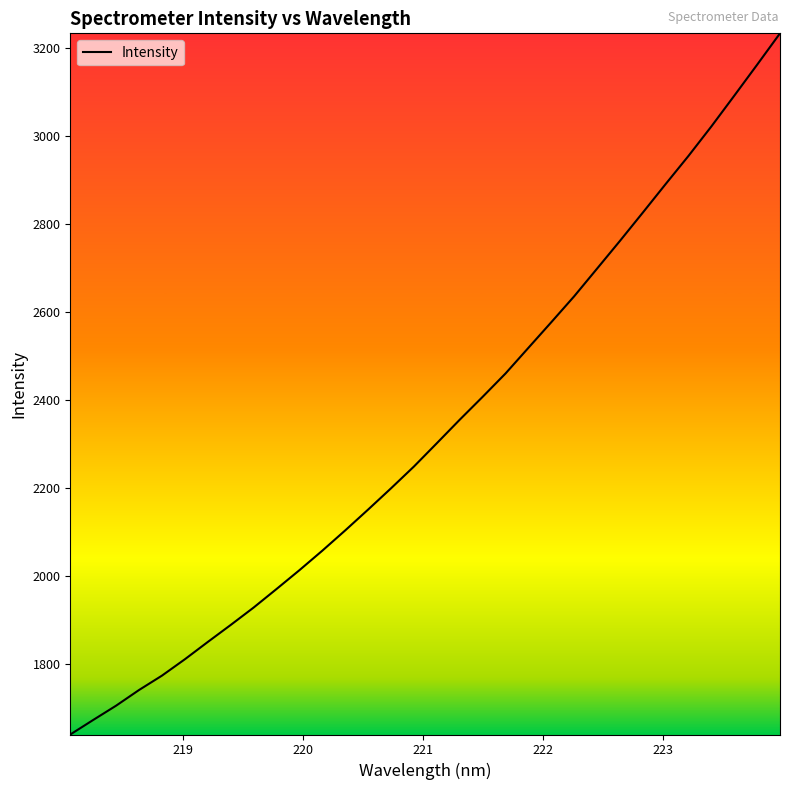

How many values exceed 2301?

16